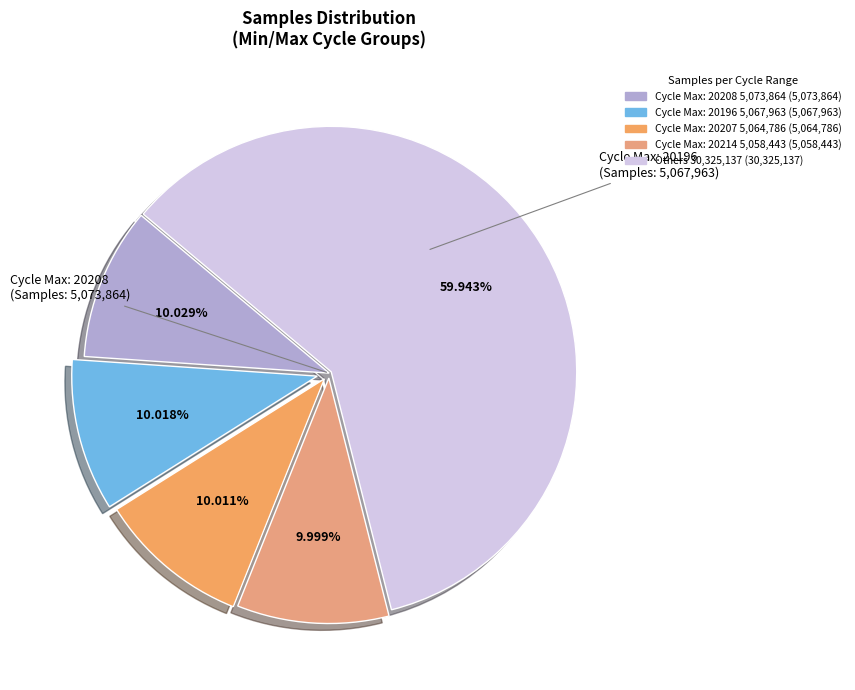

How many slices are in this pie chart?

5